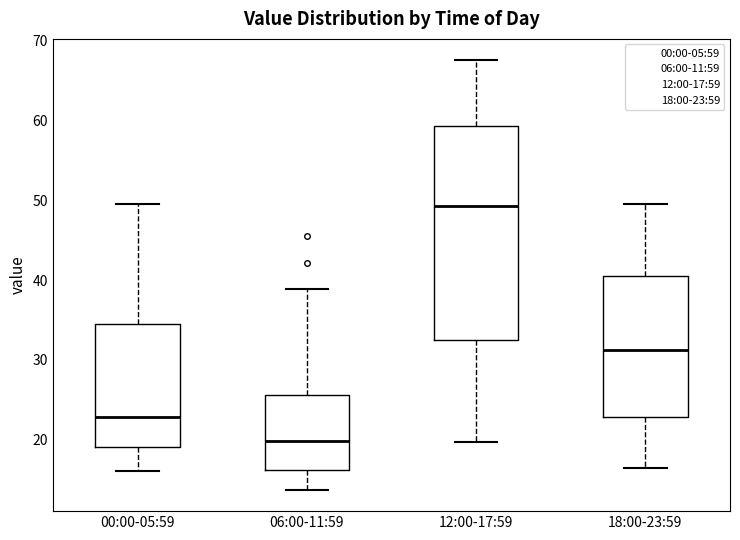

Reading left to right, transcribe this box plot: for each box, give where its median line is, the range the box spans, and where its two whiskers end, as read against the y-axis. The values are not printed on the chart, so give them approximately, as read against the axis.

00:00-05:59: median 23, box 19 to 34, whiskers 16 to 50
06:00-11:59: median 20, box 16 to 26, whiskers 14 to 39
12:00-17:59: median 49, box 33 to 59, whiskers 20 to 68
18:00-23:59: median 31, box 23 to 41, whiskers 17 to 50